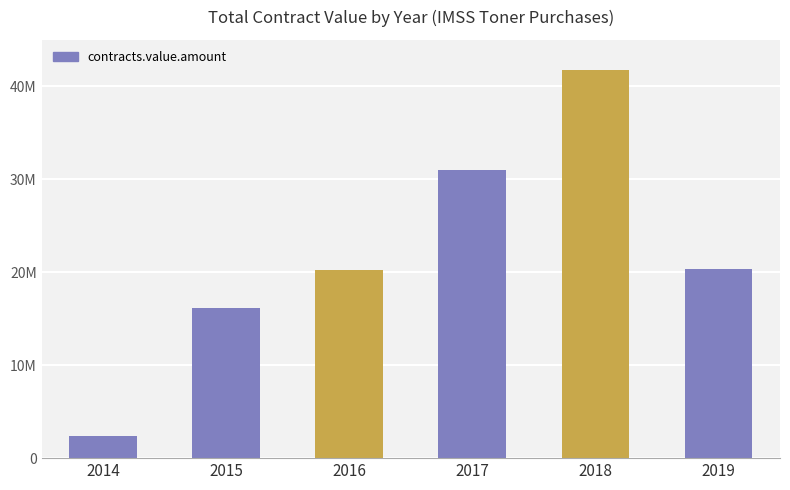

Are the bars horizontal?

No